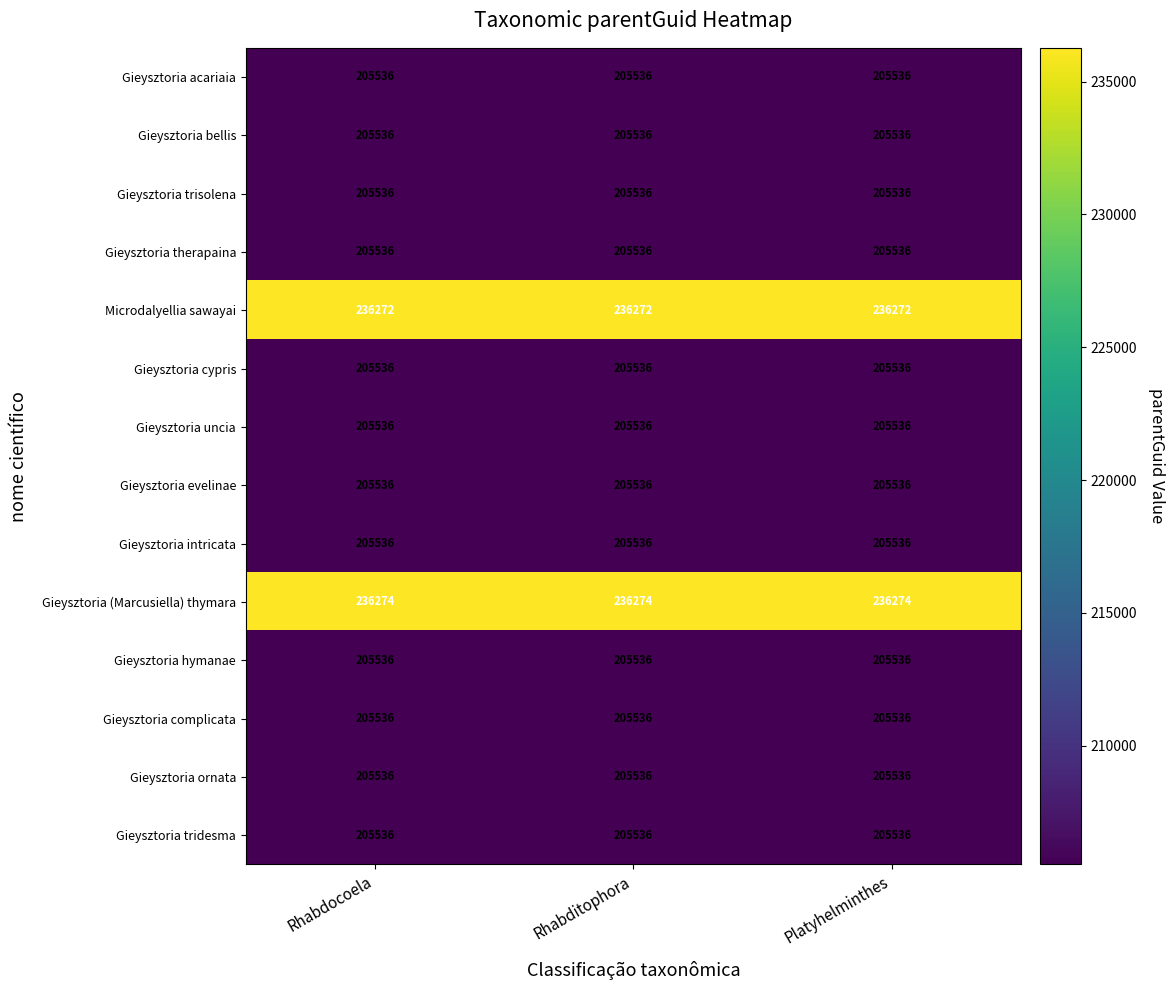

What is the smallest value displayed?

205536